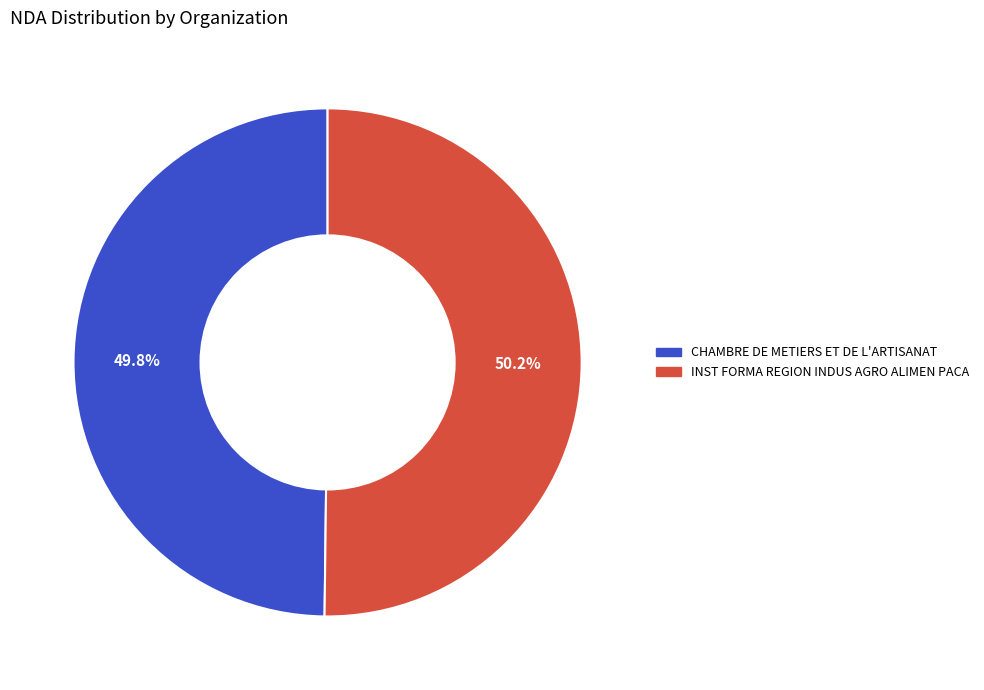

True or false: INST FORMA REGION INDUS AGRO ALIMEN PACA accounts for 37% of the total.

False